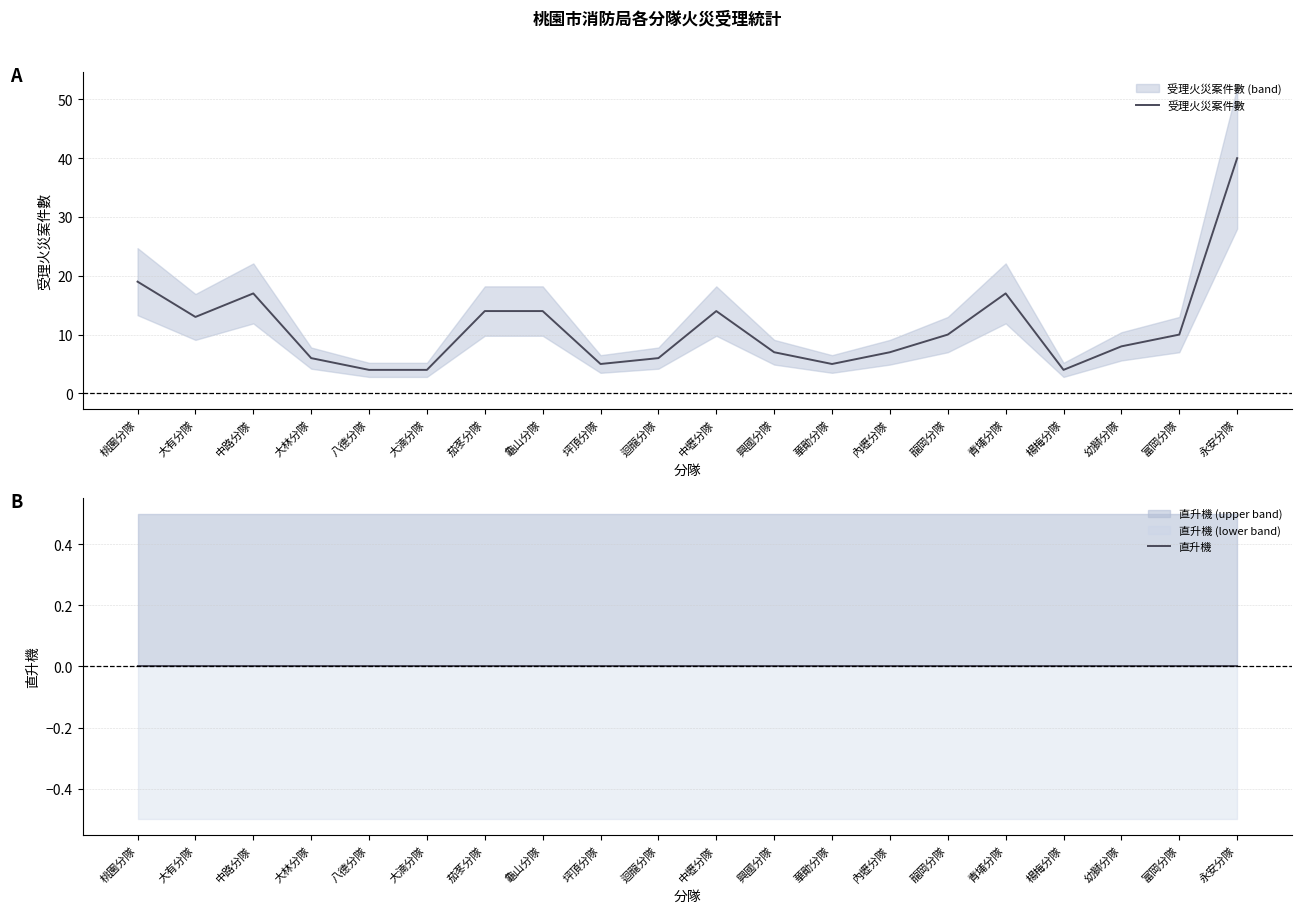

What is the greatest value displayed?

40